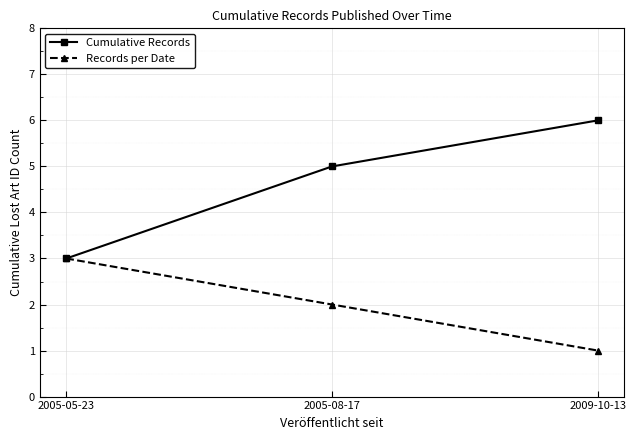

What is the label of the 1st point from the left?

2005-05-23